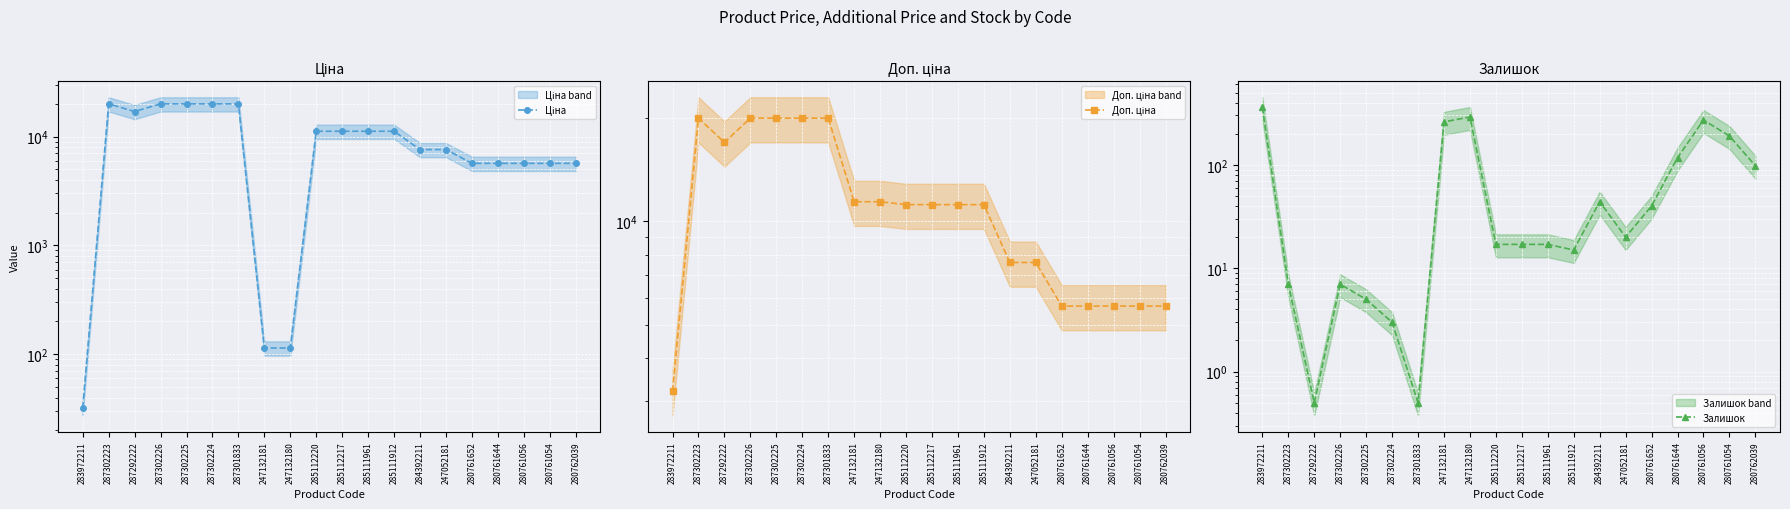

How many interior local peaks does the Ціна series have?

1